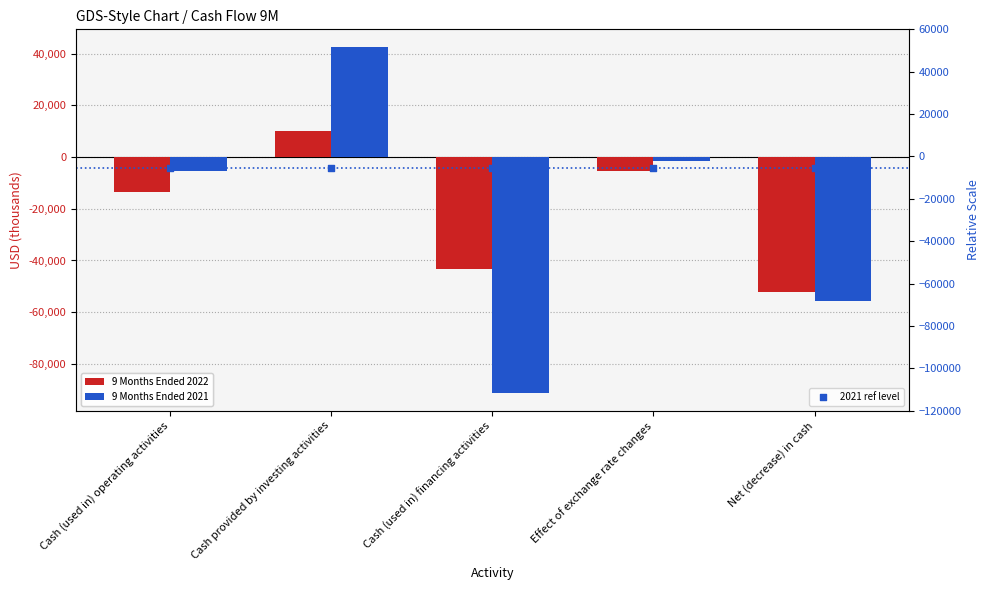

At which category is the sum across all series the highest?

Cash provided by investing activities